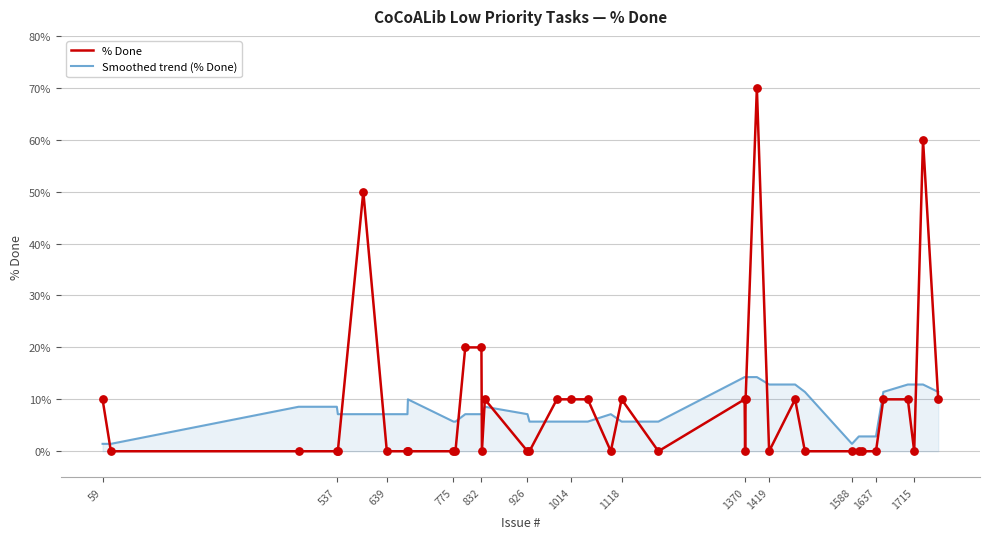

At how many categories does at least one series exceed 23?

3